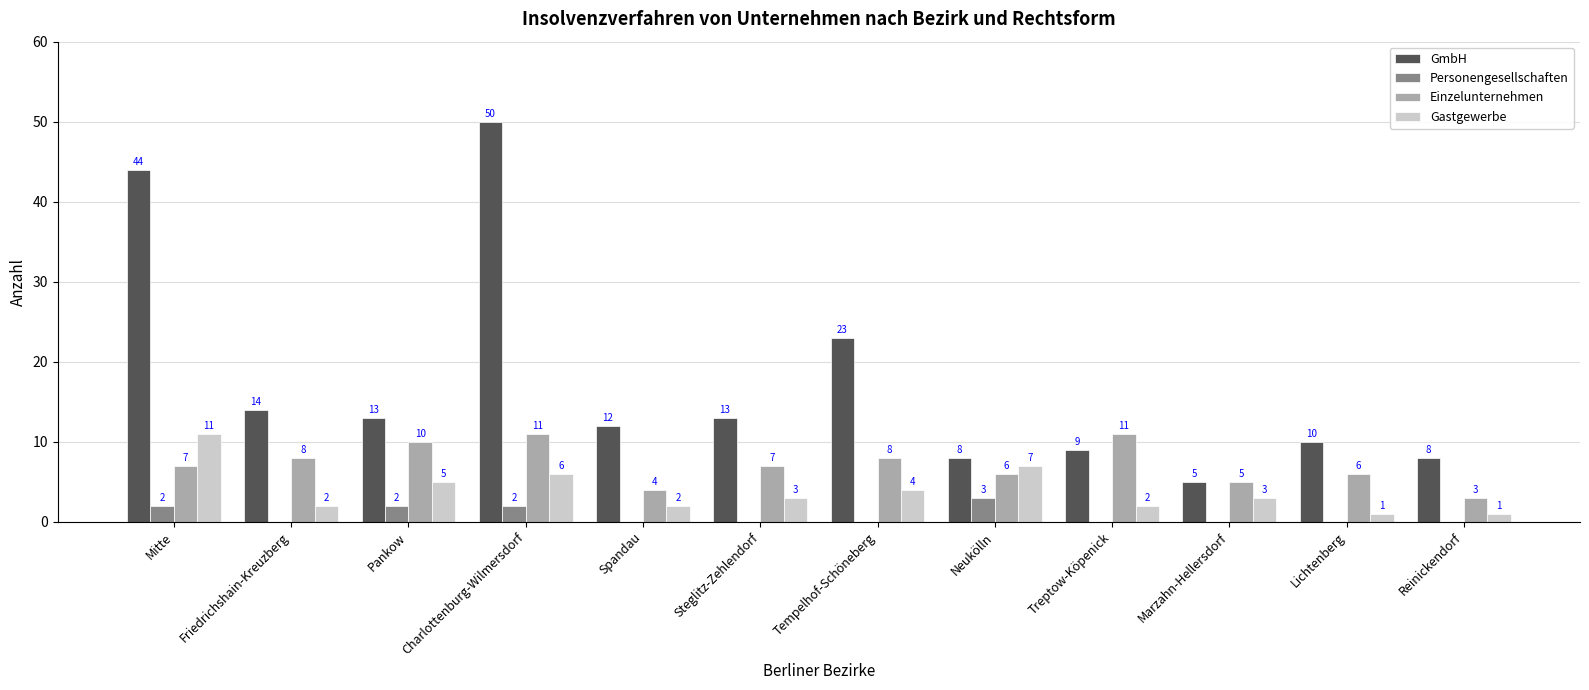

What is the average value of the GmbH series?

17